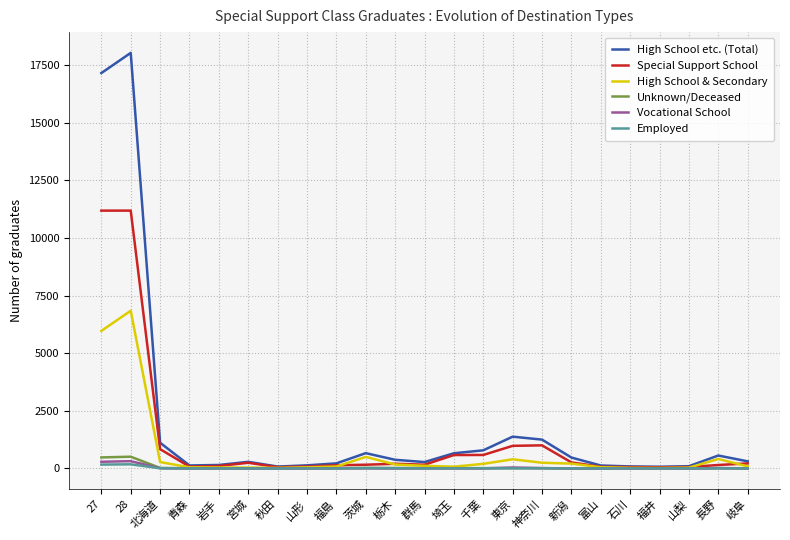

Is this an area chart (filled region under the line)?

No